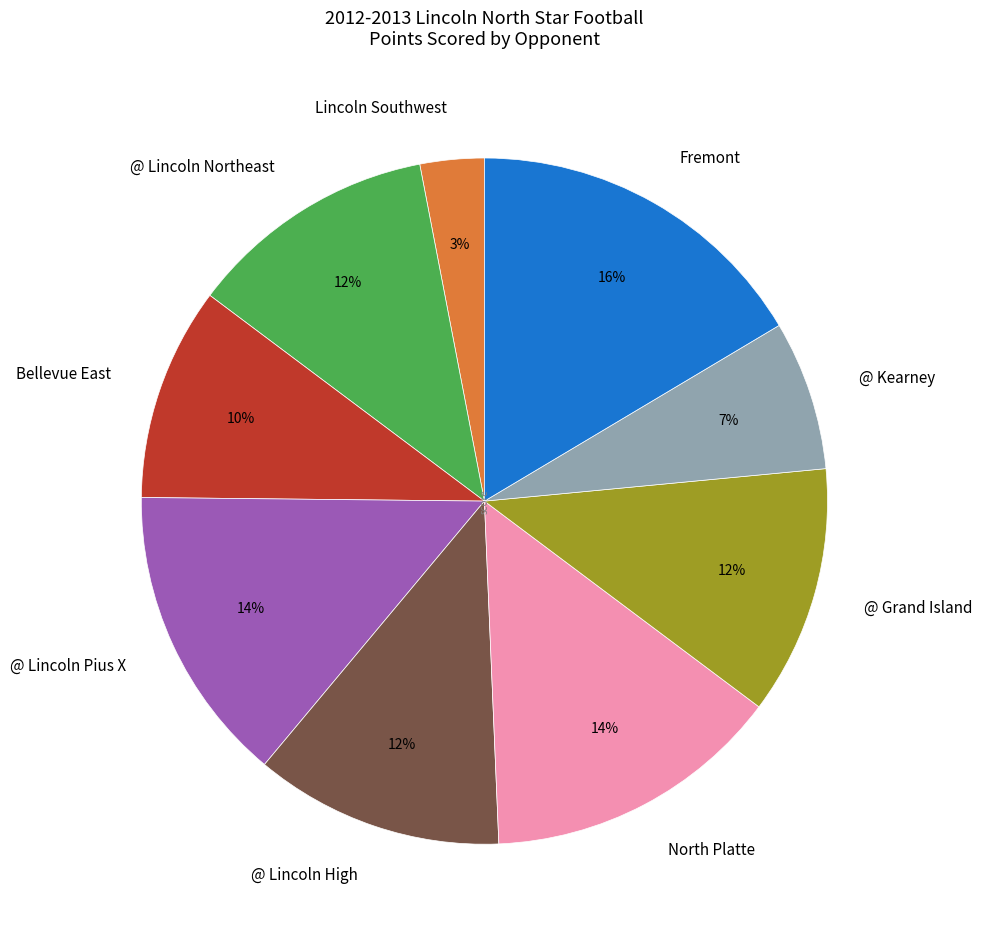

Approximately how many times larger is the value at @ Lincoln Pius X compared to Fremont?

0.9